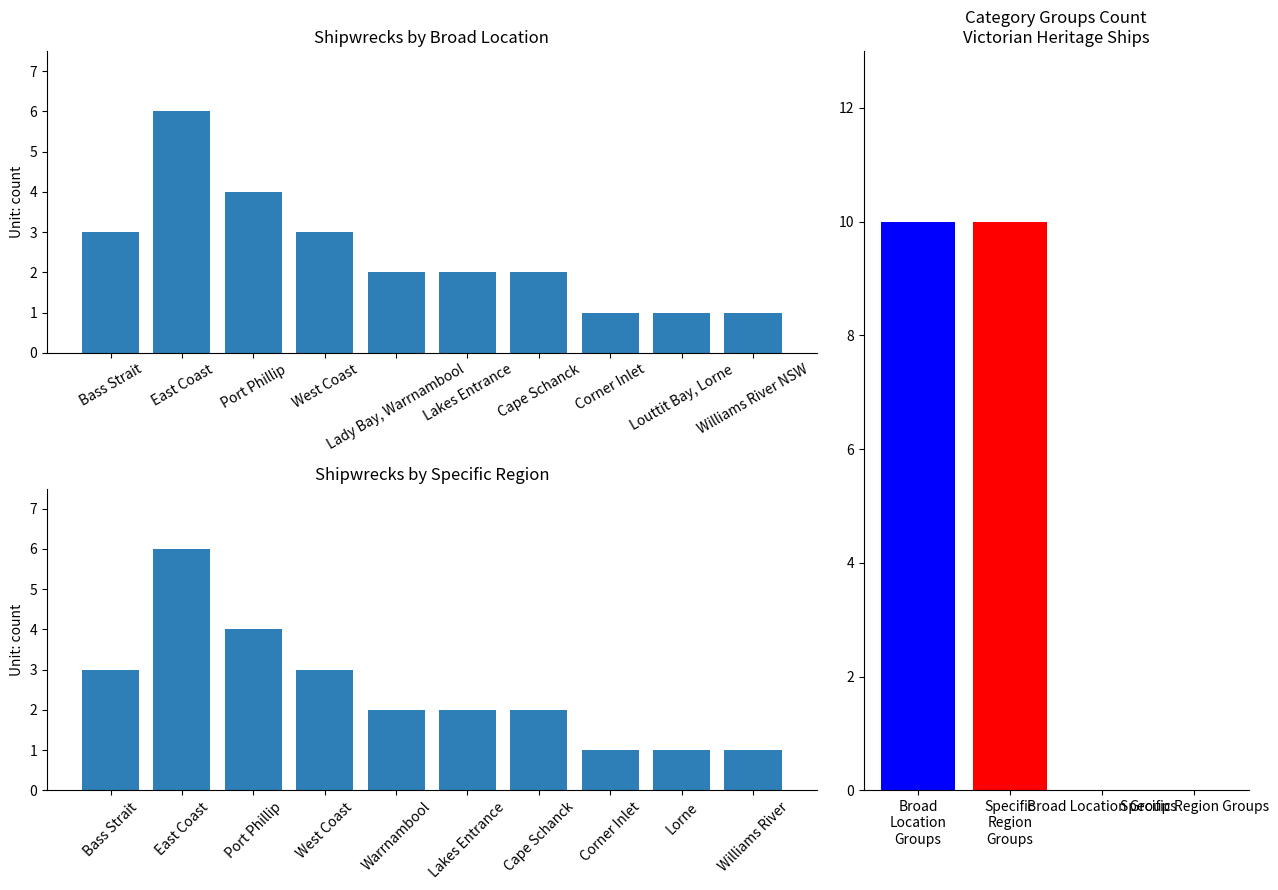

What is the difference between the maximum and minimum values in the Shipwrecks by Specific Region series?

5